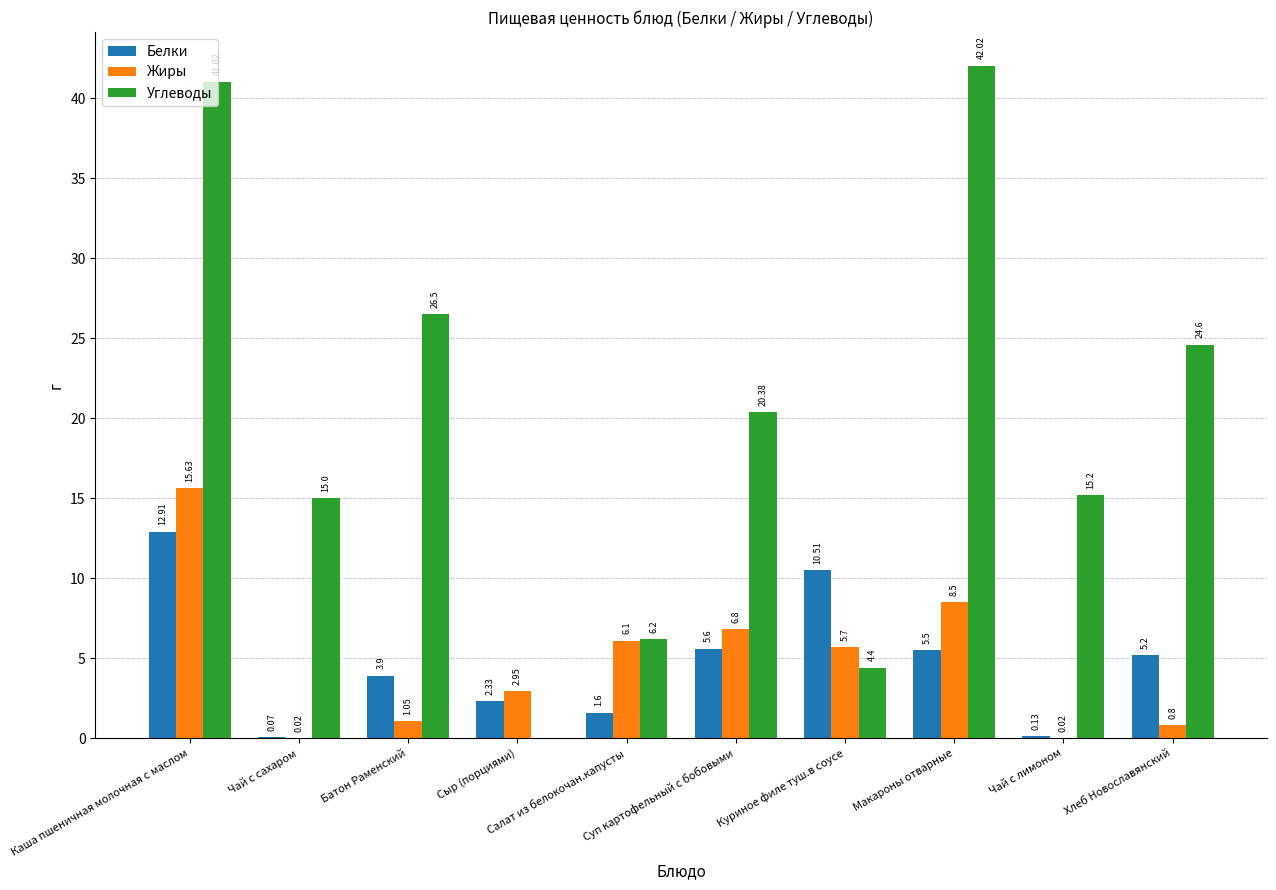

At which category is the sum across all series the highest?

Каша пшеничная молочная с маслом